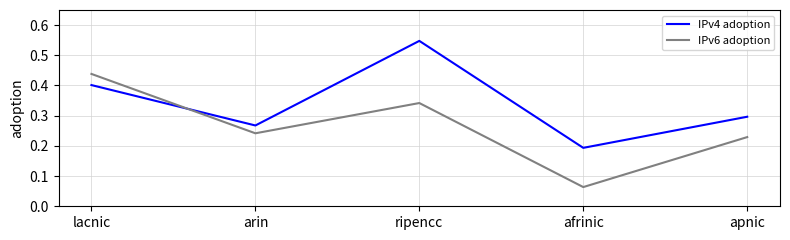

At which category does the chart reach its minimum across all series?

afrinic